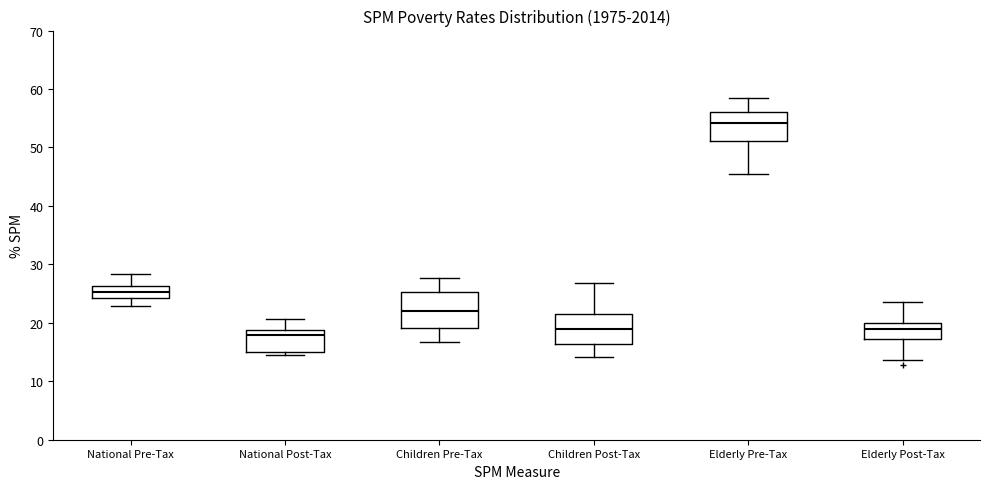

Where is the upper edge of the box for National Post-Tax on the y-axis? The values are not printed on the chart, so give them approximately, as read against the axis.

19